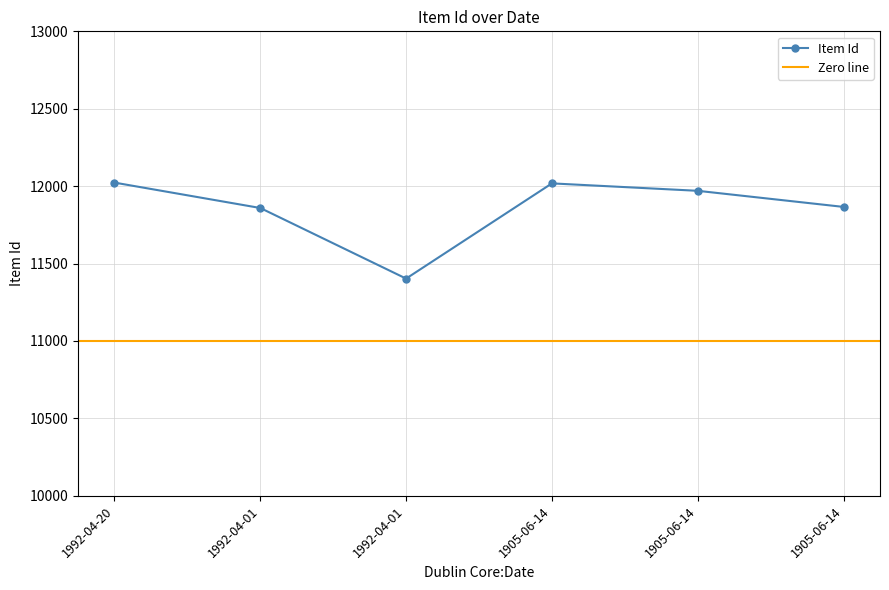

At which label is the value closest to 11713?

1992-04-01